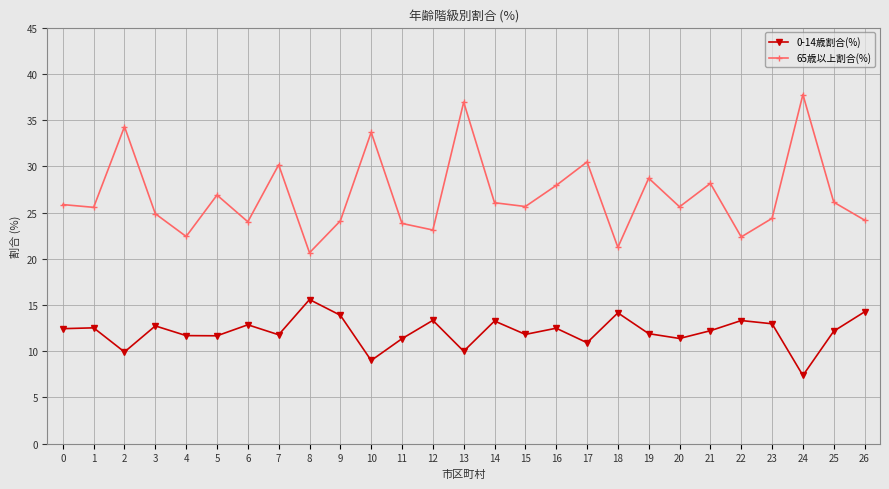

Does the chart display data point markers on the line(s)?

Yes